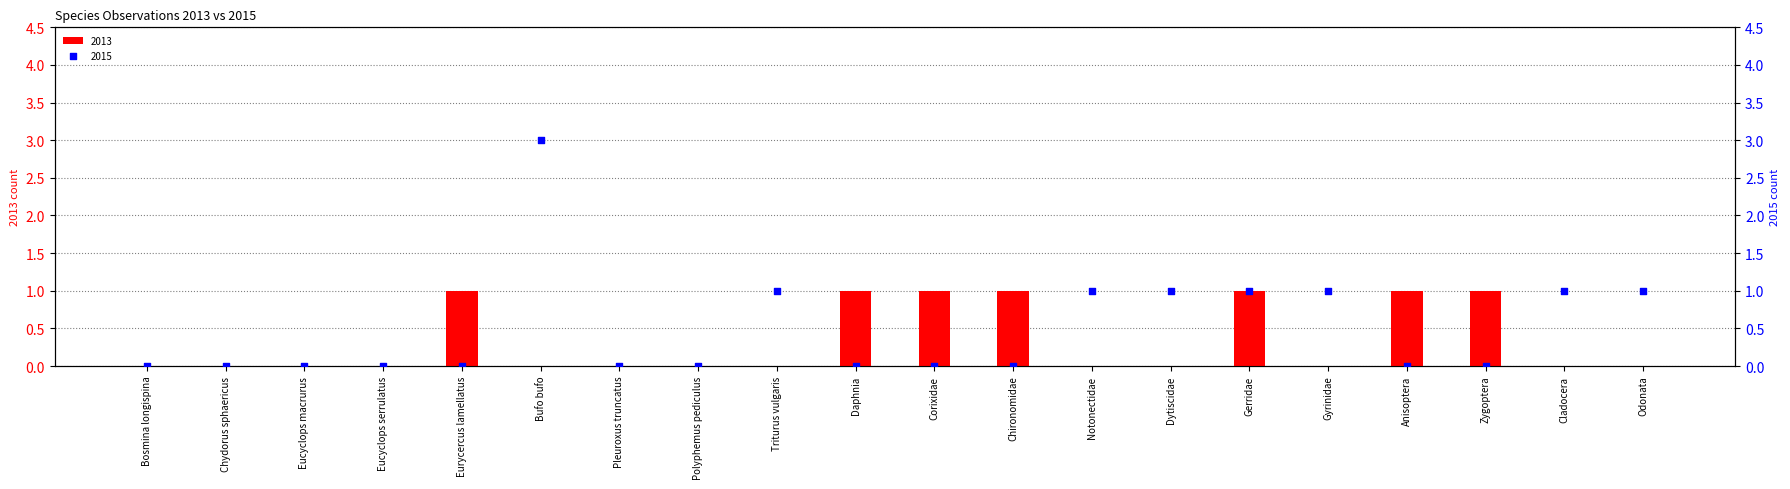

Which series reaches the maximum Y coordinate?

2015